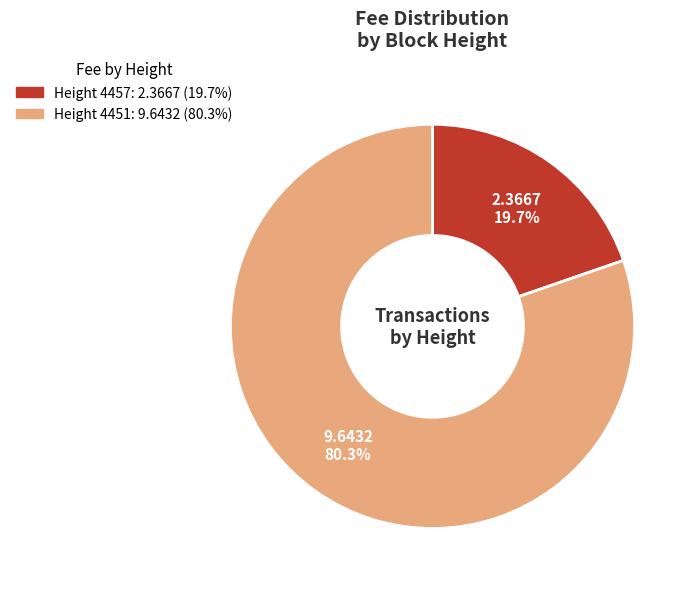

Does any single category account for the majority?

Yes